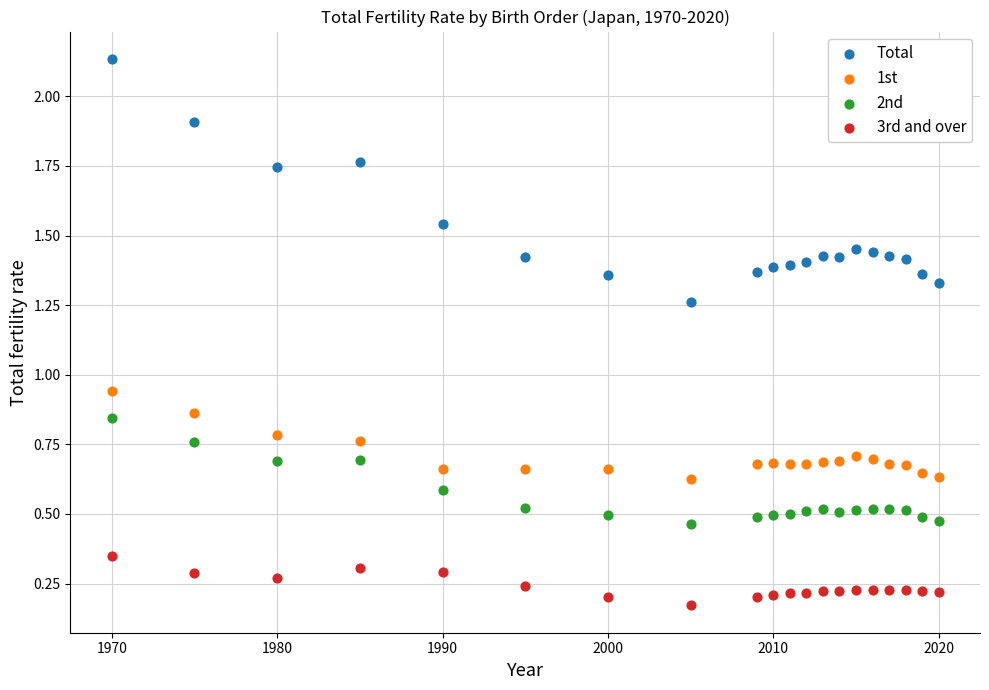

Which series reaches the minimum Y coordinate?

3rd and over